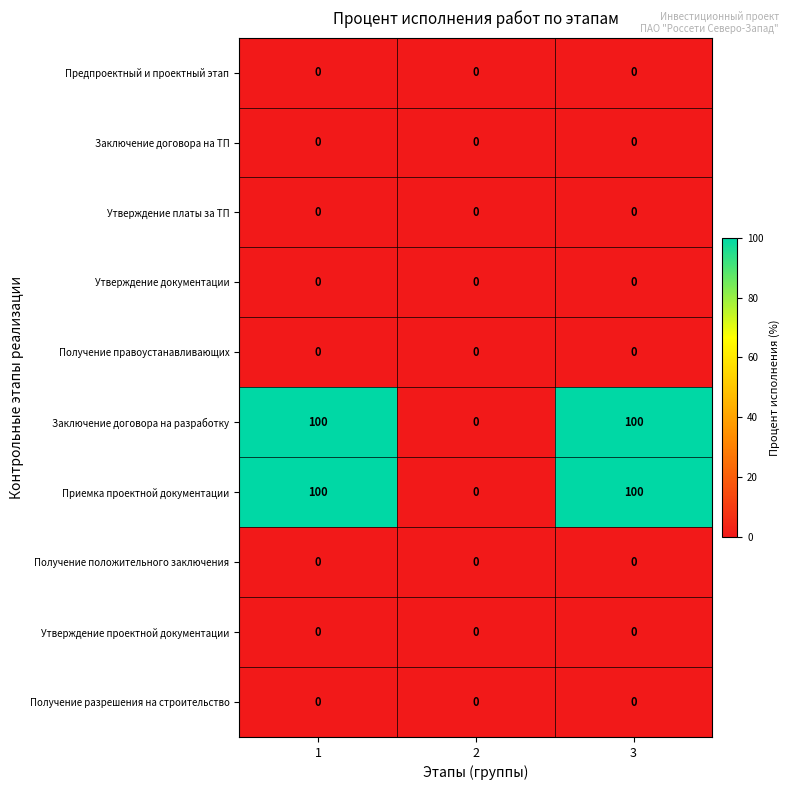

What is the greatest value displayed?

100